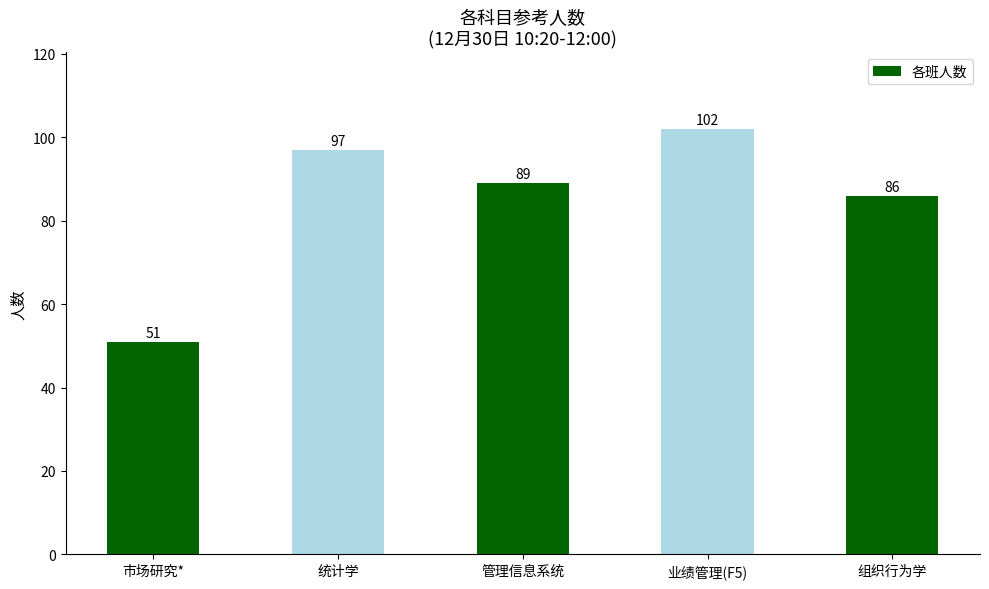

How many distinct data groups are displayed?

1